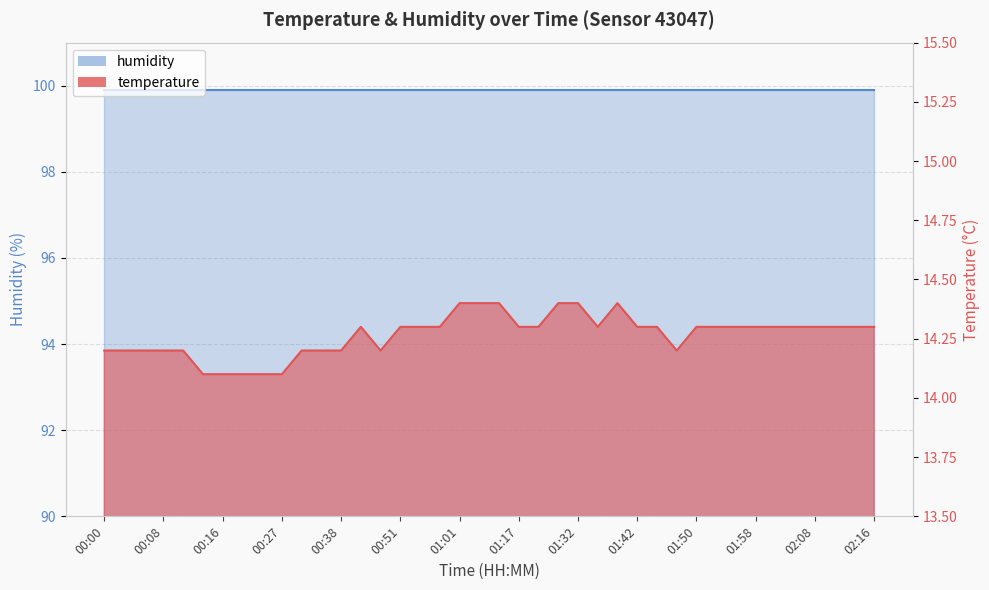

What is the average value?

14.3